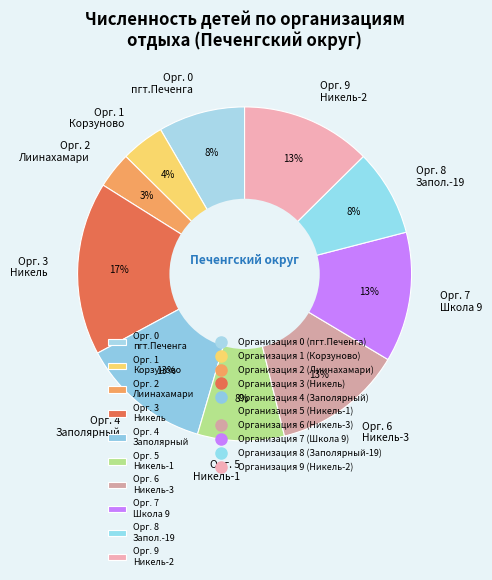

To the nearest percent, what is the average slice percentage?

10%